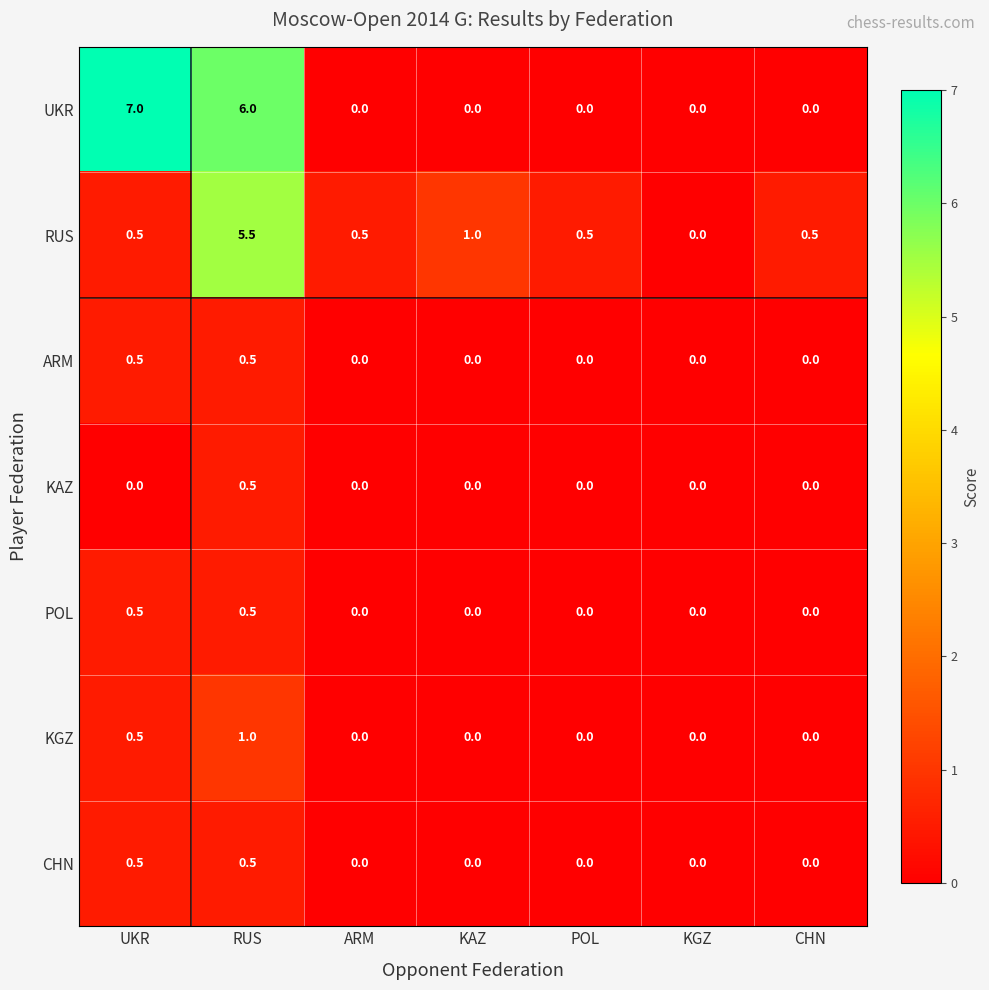

What is the difference between the second highest and minimum values in the RUS series?

1.0